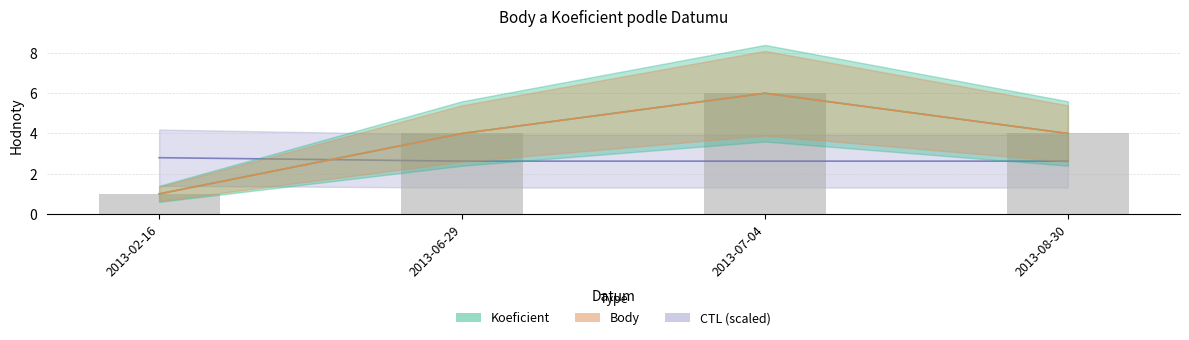

What is the minimum value shown in the chart?

1.0